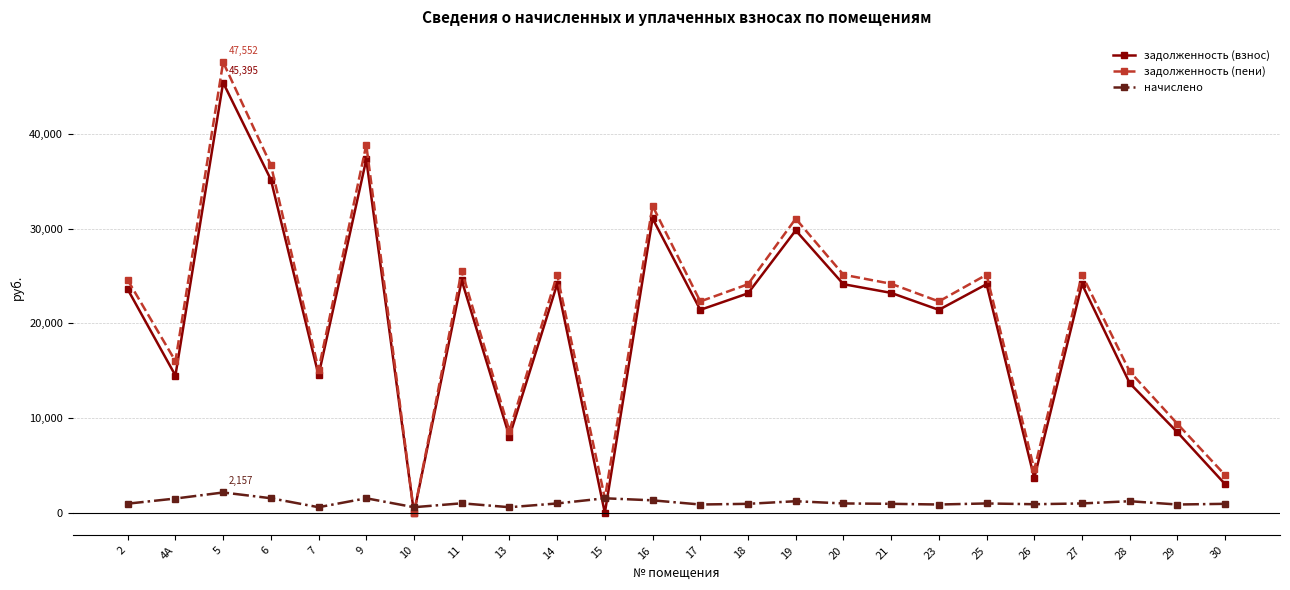

At which category does the chart reach its peak across all series?

5